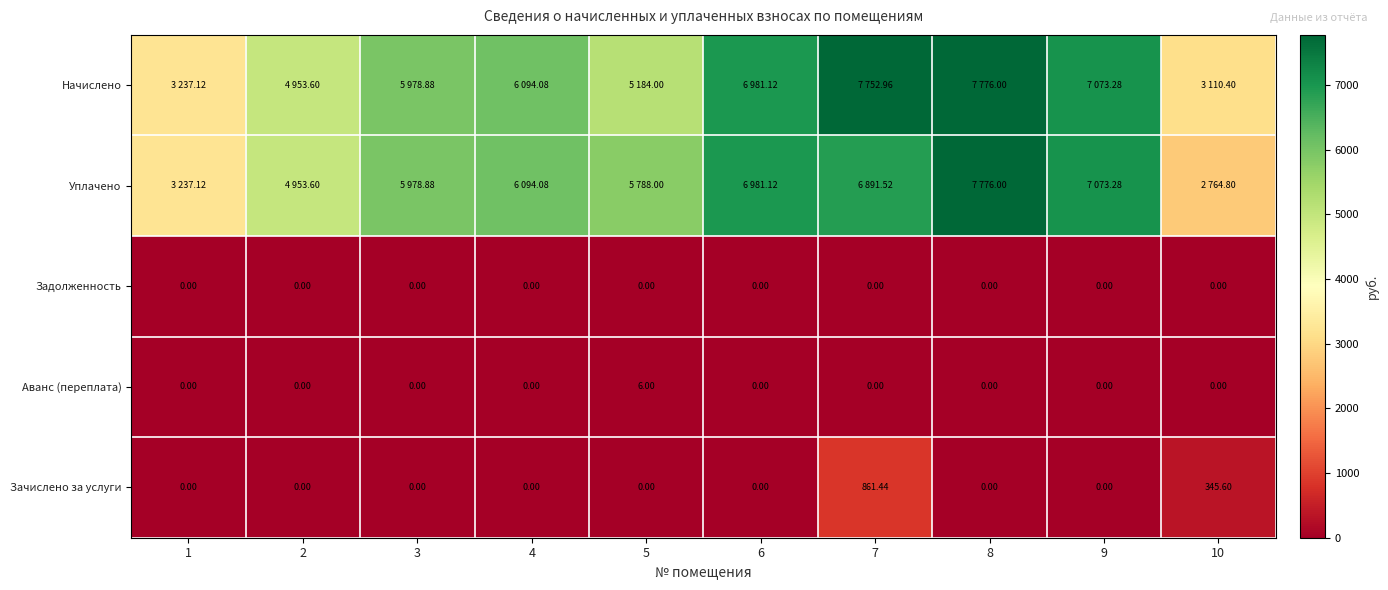

What is the difference between the second highest and minimum values in the Уплачено series?

4308.5